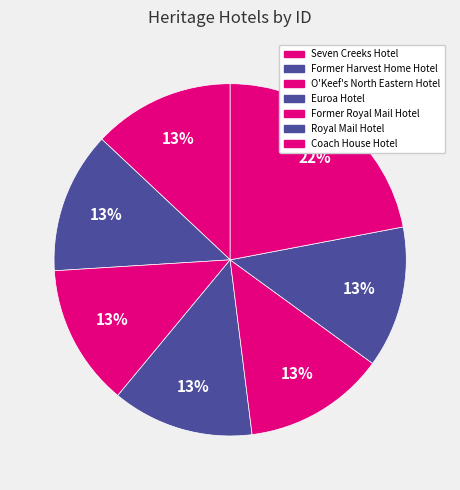

Which category has the biggest portion of the pie?

Coach House Hotel